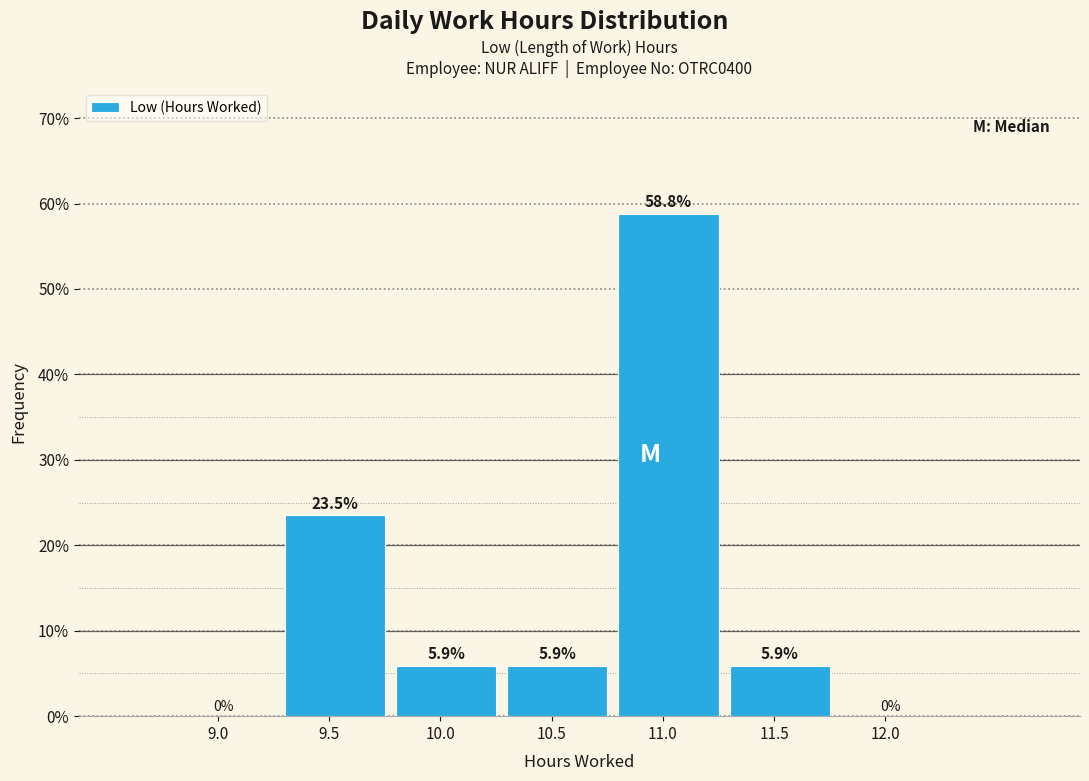

Reading left to right, list all the values displayed in this chart.

9.0=0.0	9.5=23.5	10.0=5.9	10.5=5.9	11.0=58.8	11.5=5.9	12.0=0.0